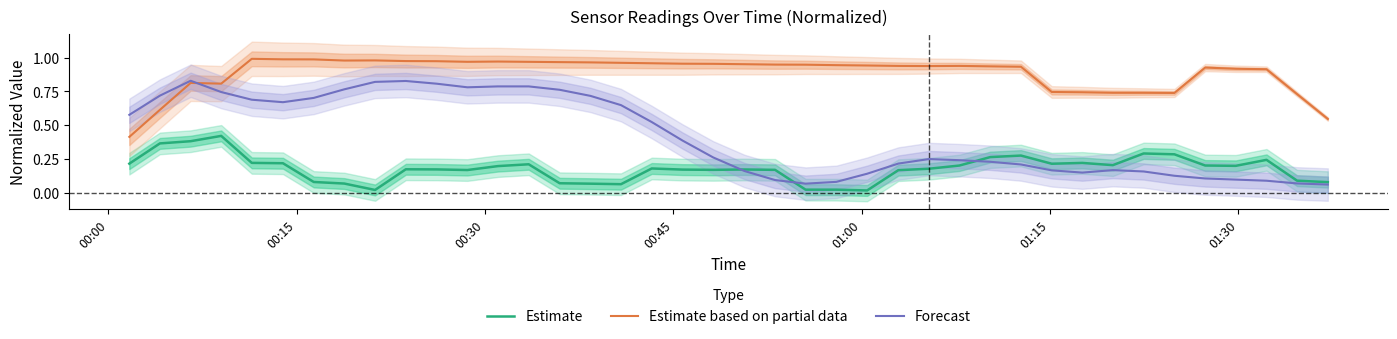

How many interior local valleys does the Estimate based on partial data series have?

5